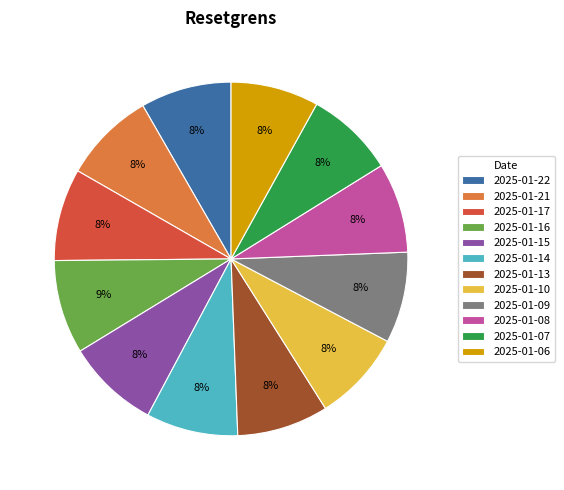

What percentage is the 2025-01-13 slice, to the nearest percent?

8%